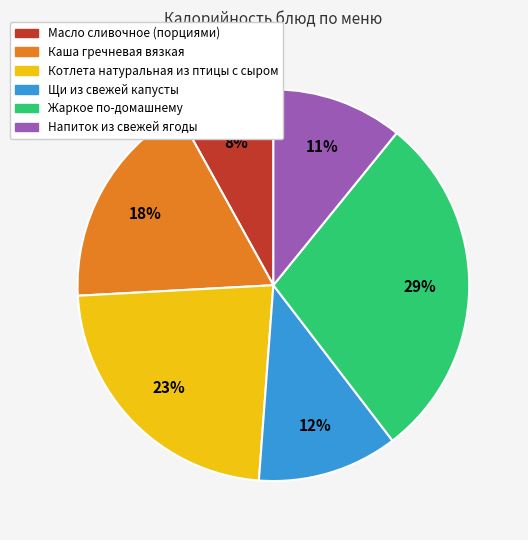

Which slice is the largest?

Жаркое по-домашнему